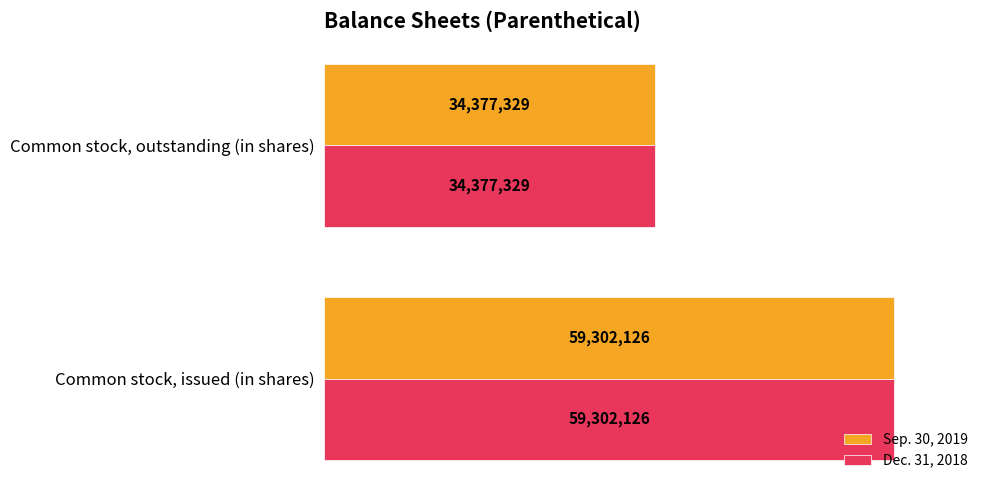

How many data points does each series have?

2